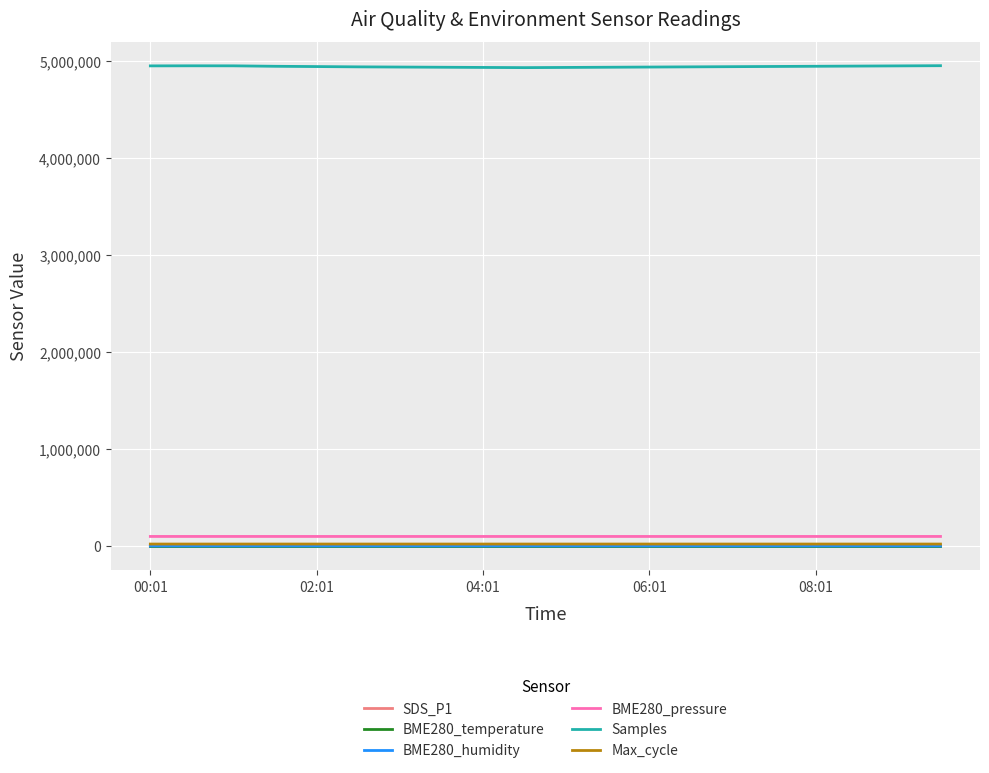

What is the greatest value displayed?

4954000.0